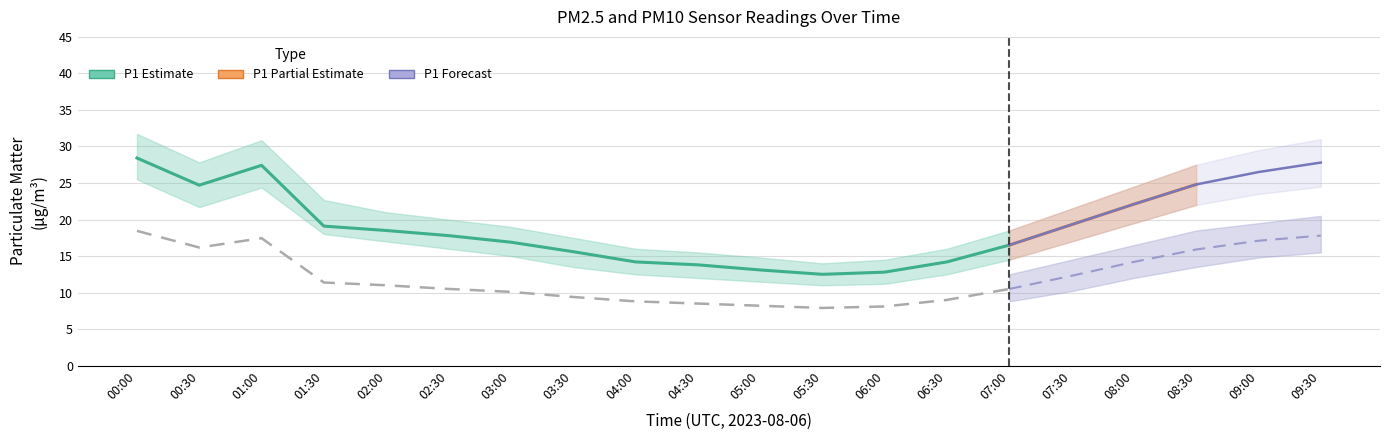

True or false: P1 and P1_upper cross at least once.

False